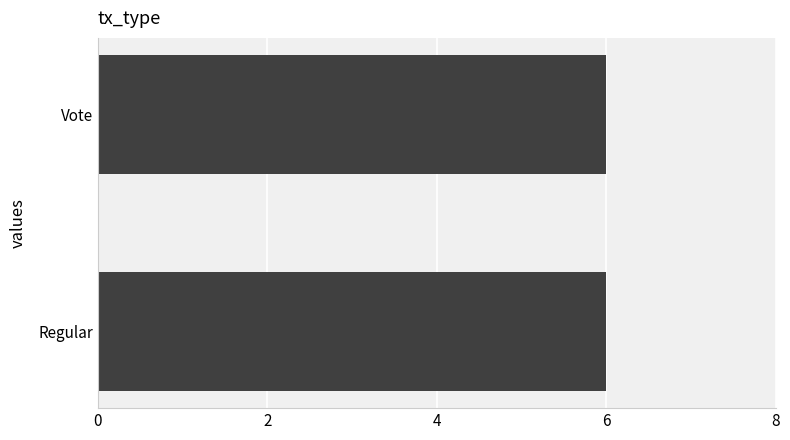

Between 3 and 3, which is larger?

3